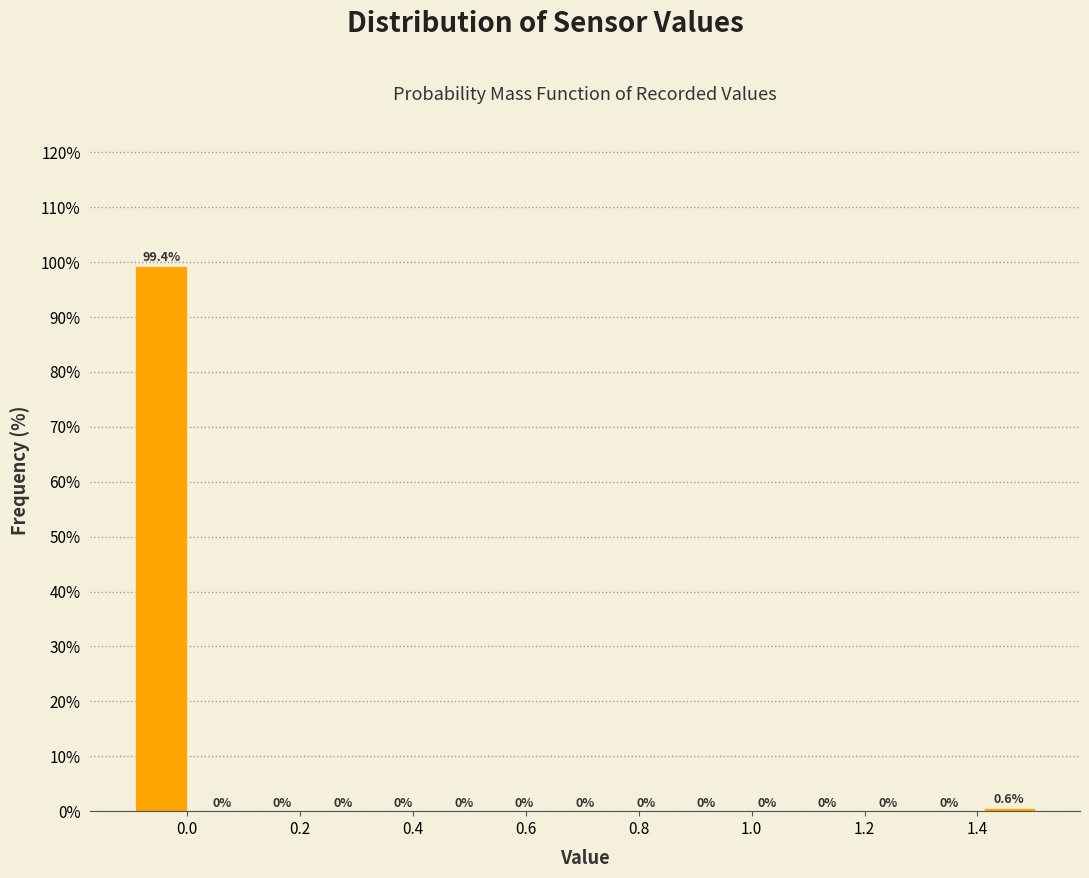

Reading left to right, transcribe this chart: for each bar, give the range it covers on the x-axis and its height. The bar edges are not printed on the chart, so give them approximately, as read against the axis.

-0.10 to 0.00: 99.4
0.00 to 0.12: 0.0
0.12 to 0.22: 0.0
0.22 to 0.32: 0.0
0.32 to 0.44: 0.0
0.44 to 0.54: 0.0
0.54 to 0.66: 0.0
0.66 to 0.76: 0.0
0.76 to 0.86: 0.0
0.86 to 0.98: 0.0
0.98 to 1.08: 0.0
1.08 to 1.18: 0.0
1.18 to 1.30: 0.0
1.30 to 1.40: 0.0
1.40 to 1.52: 0.6